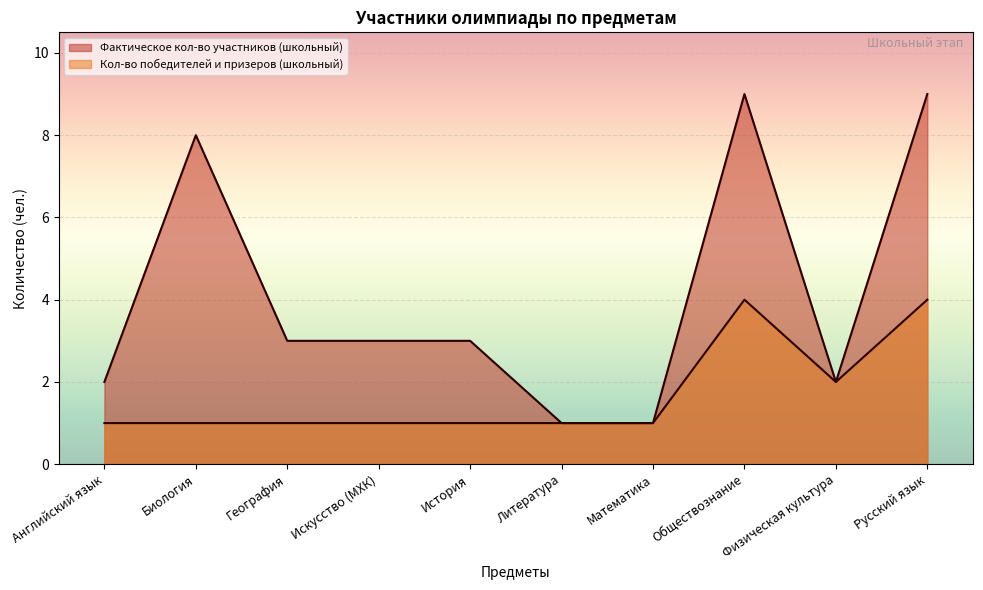

The Кол-во победителей и призеров (школьный) series shows 1 at История. True or false?

True